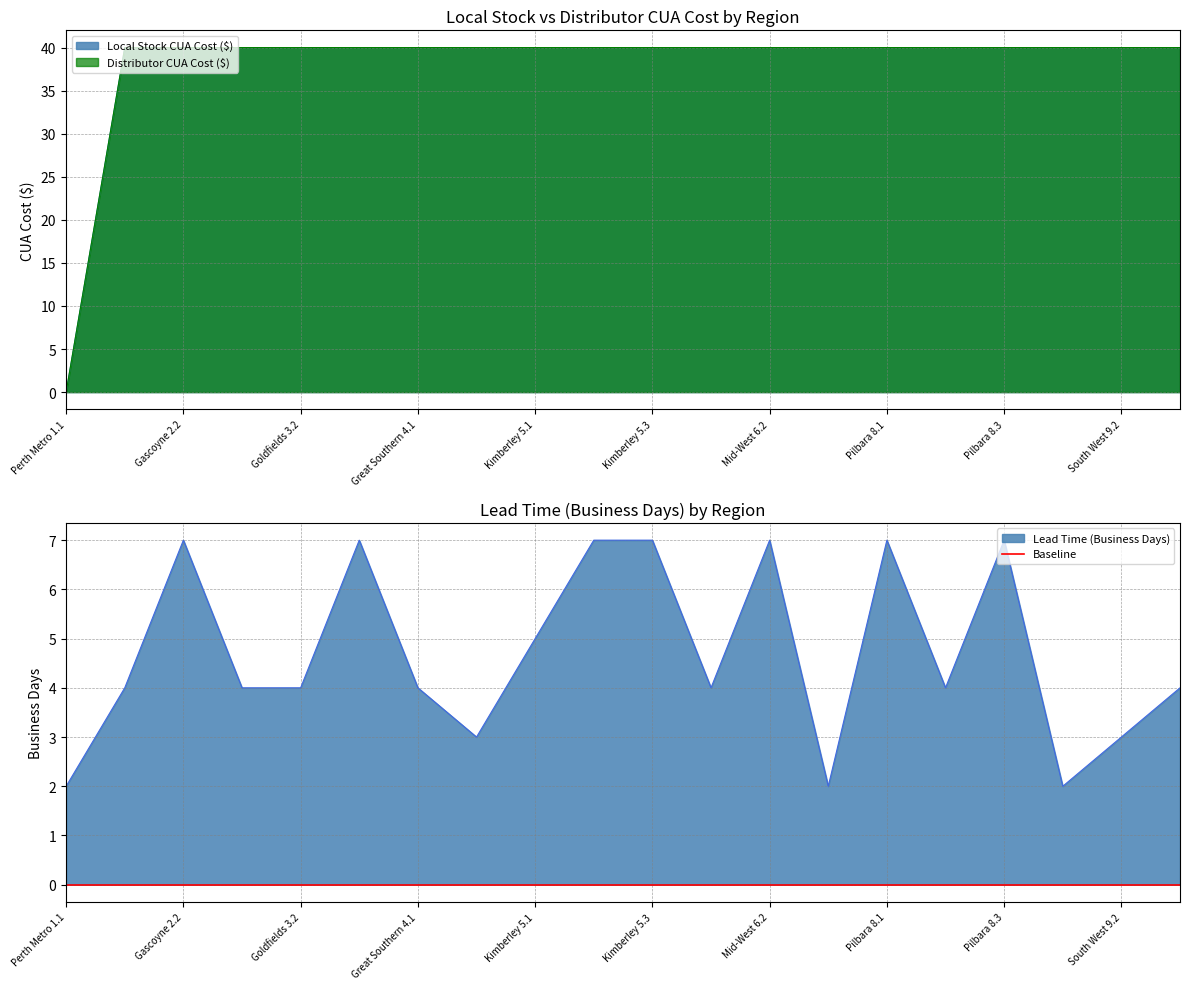

What is the sum of all Distributor CUA Cost ($) values?

760